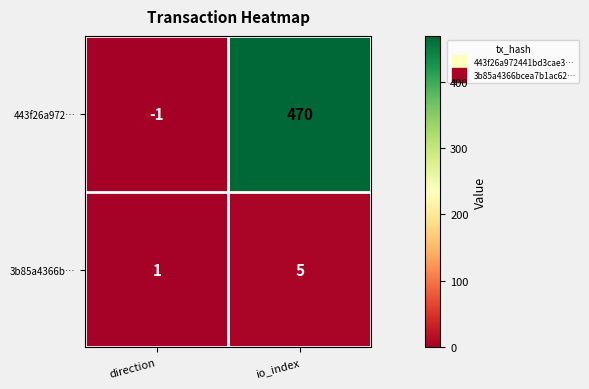

Which label corresponds to the largest value in the chart?

io_index